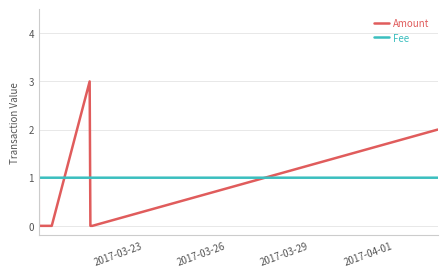

Does the chart display data point markers on the line(s)?

No